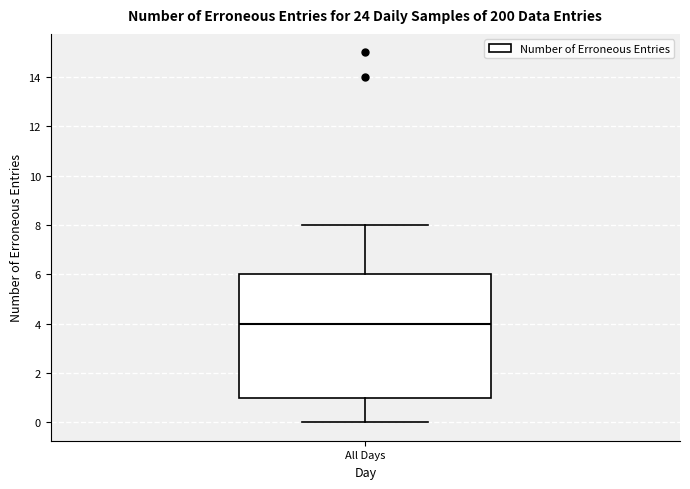

Where does the median line of the box for All Days sit on the y-axis? The values are not printed on the chart, so give them approximately, as read against the axis.

4